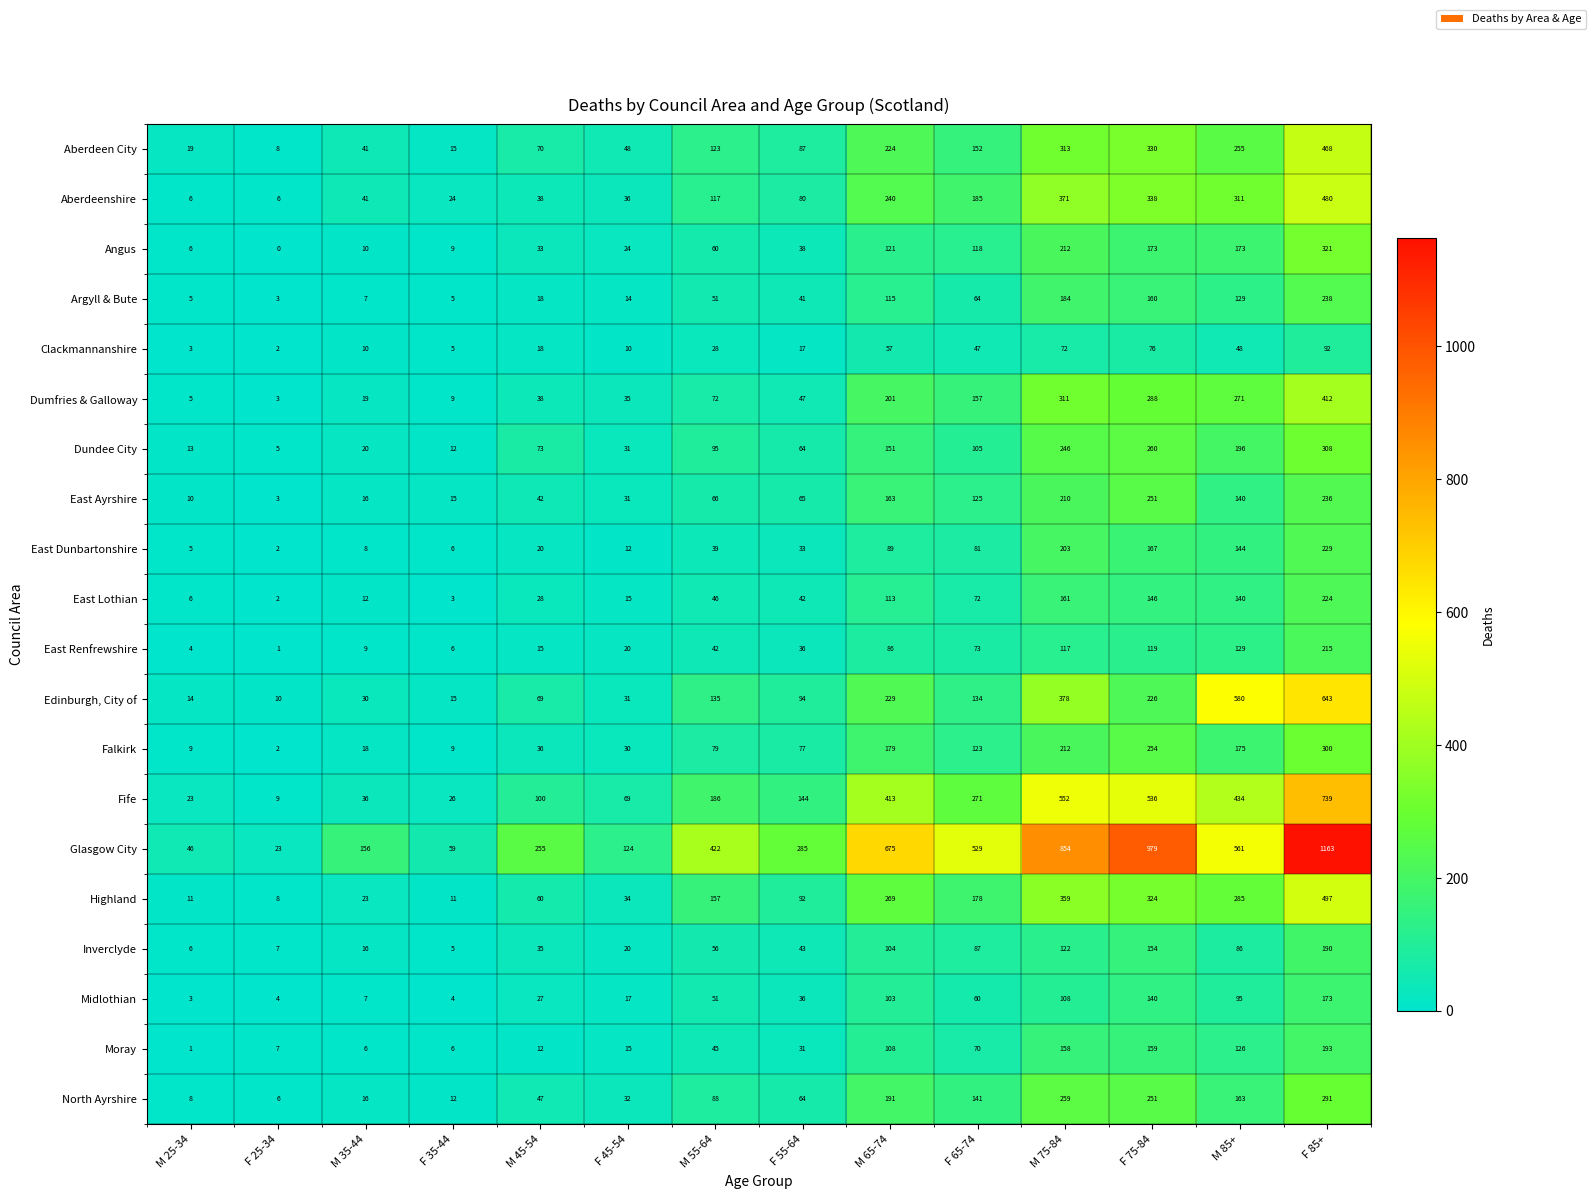

What is the difference between the East Lothian values at M 45-54 and M 75-84?

133